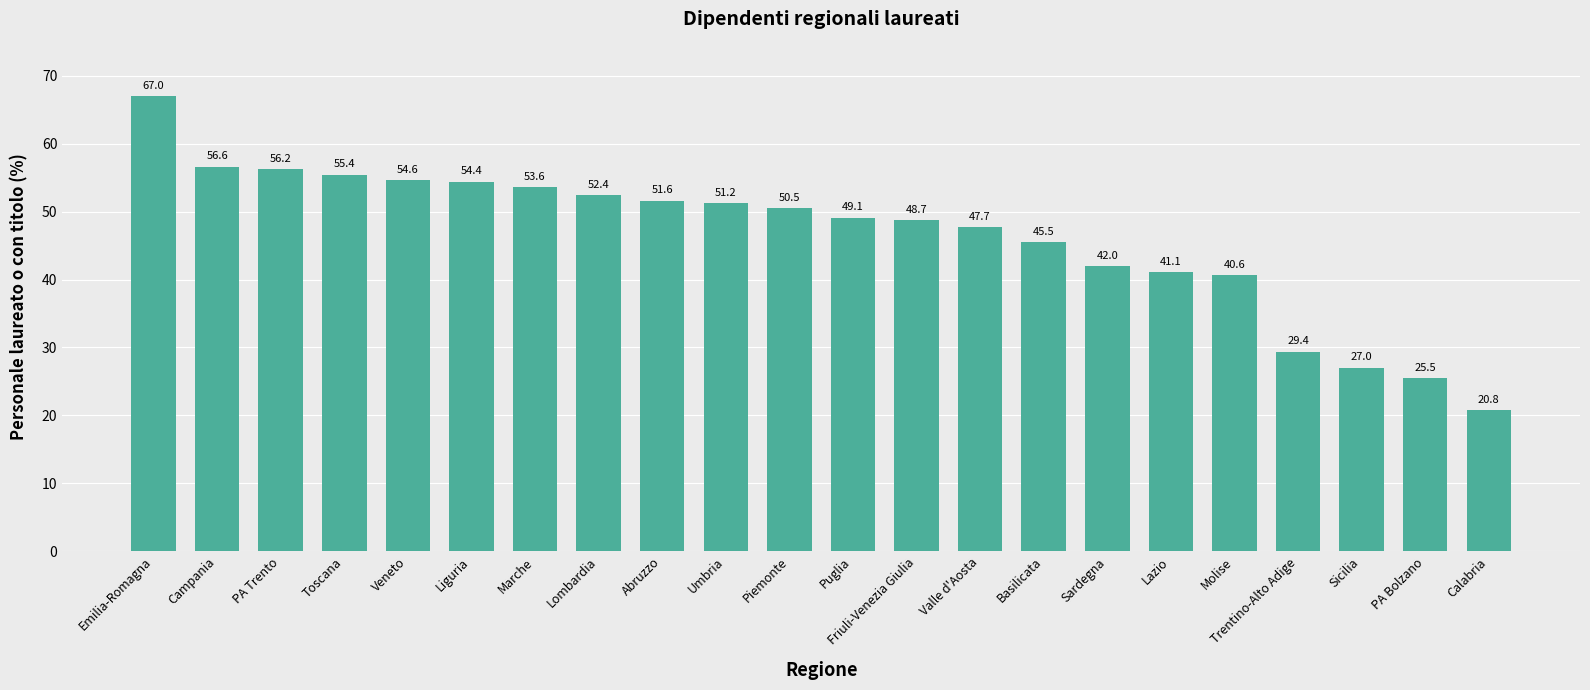

What is the sum of all values?

1020.9